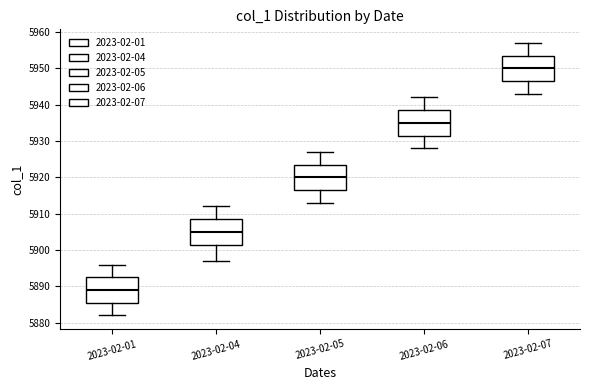

Which box's median line is the lowest?

2023-02-01